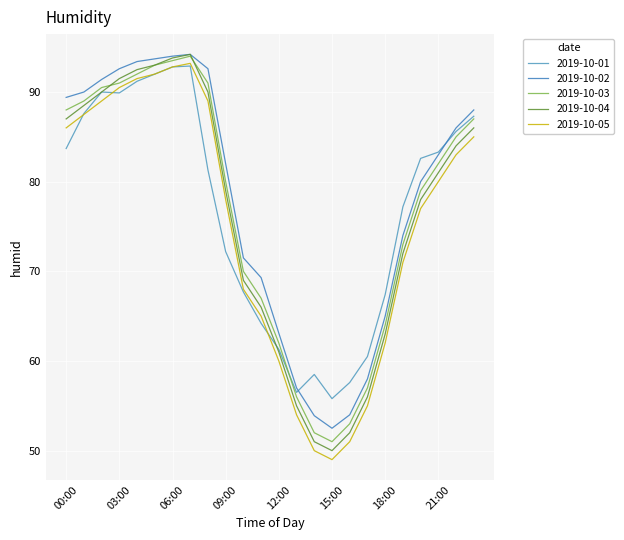

Rank the series by their maximum value, from lowest to highest.

2019-10-01, 2019-10-05, 2019-10-03, 2019-10-02, 2019-10-04